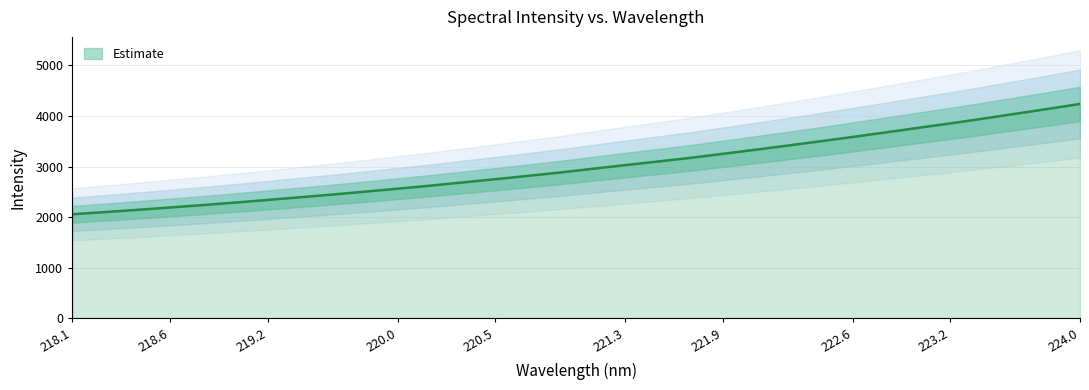

The value at 224.0 is 4237.8. True or false?

True